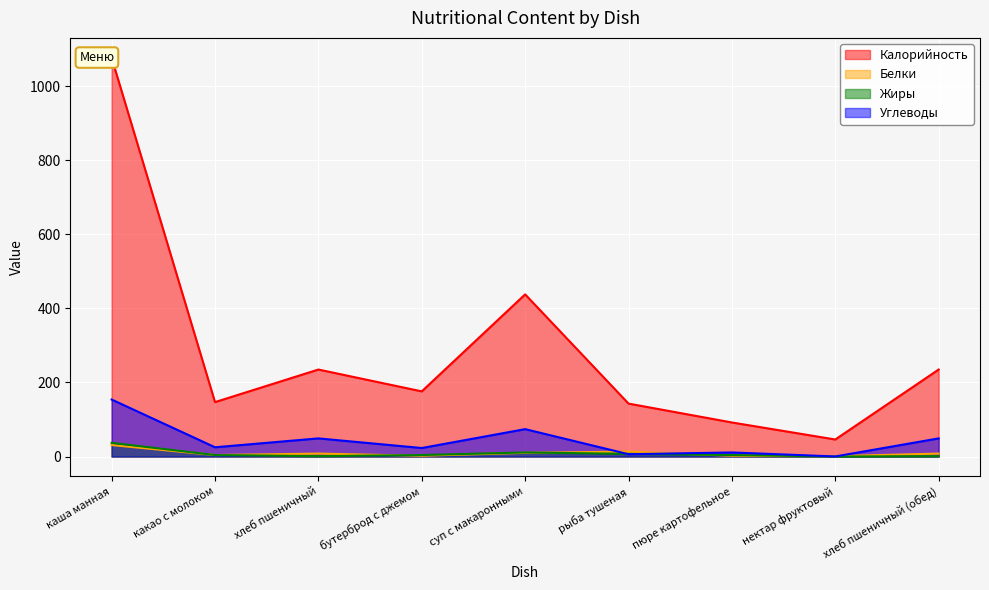

Reading left to right, transcribe all the data shown in this chart.

Калорийность: 1077.0	147.0	235.0	176.0	438.0	143.0	92.0	46.0	235.0
Белки: 31.0	4.0	8.0	2.0	10.0	13.3	2.0	1.0	8.0
Жиры: 37.0	4.0	1.0	4.0	11.0	7.2	4.0	0.0	1.0
Углеводы: 154.0	25.0	49.0	23.0	74.0	6.3	11.0	0.2	49.0